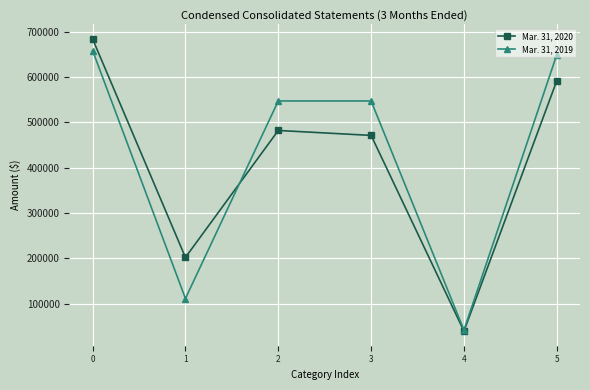

What is the sum of the Mar. 31, 2019 values at 3 and 4?

588431